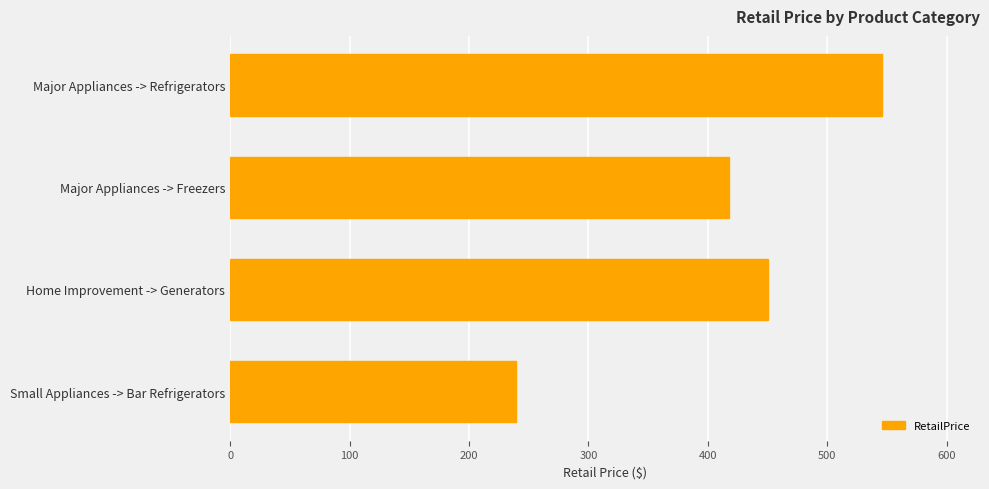

What is the ratio of the value at Small Appliances -> Bar Refrigerators to the value at Major Appliances -> Freezers?

0.6